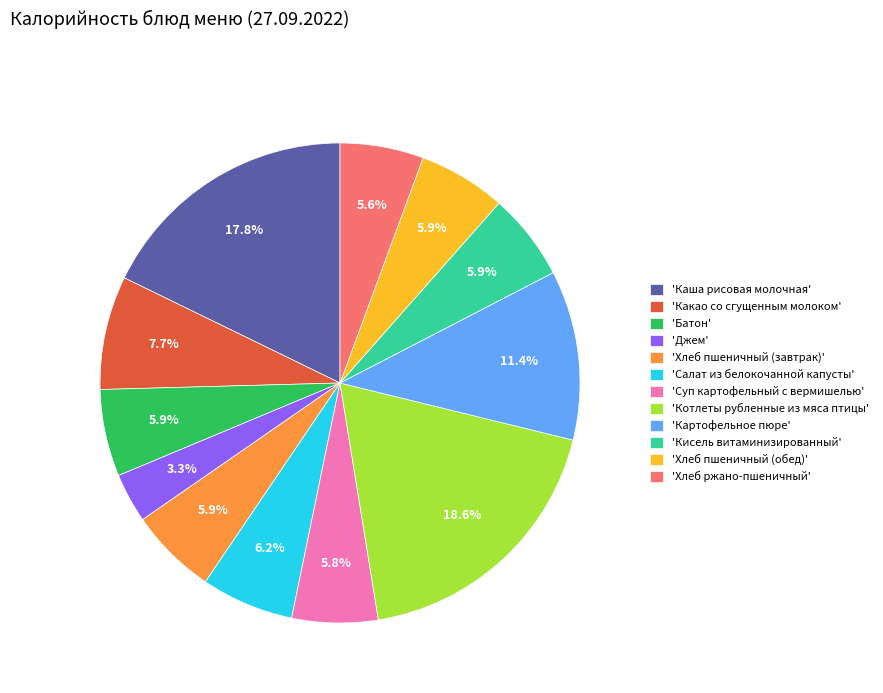

Is there any slice that represents more than half of the pie?

No